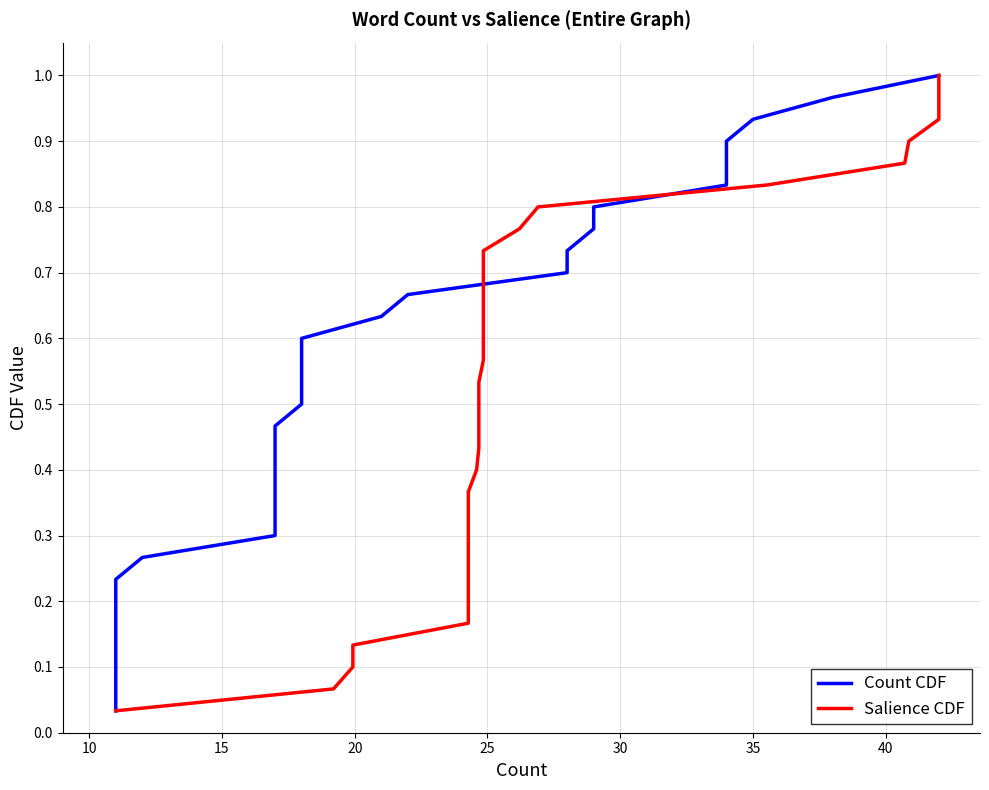

How many lines are shown in the chart?

2